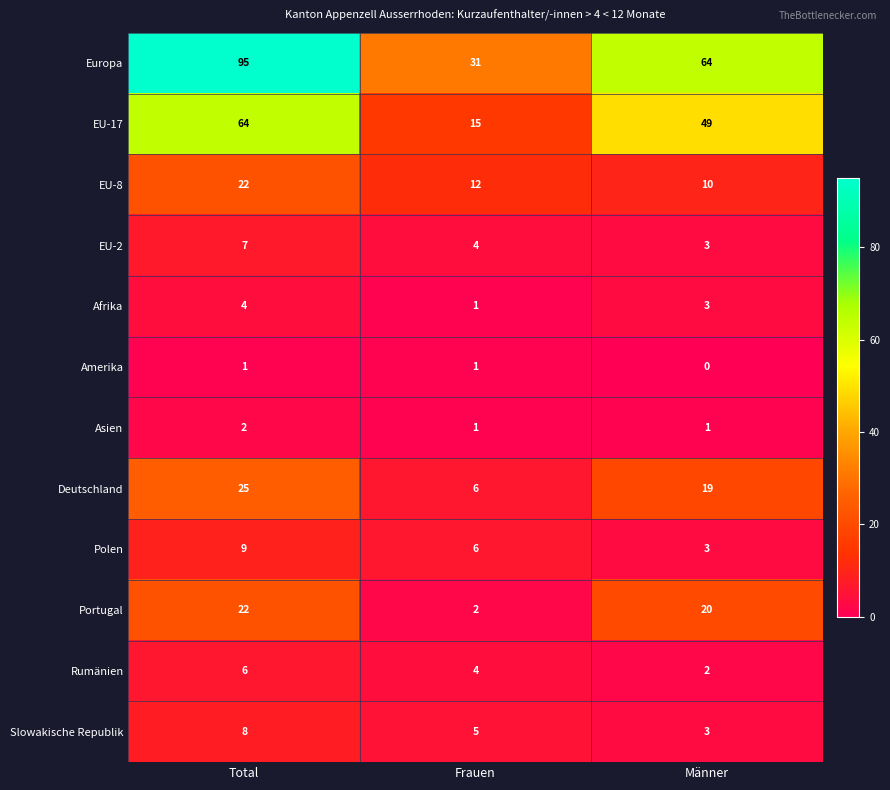

What is the approximate value of EU-17 at Männer?

49